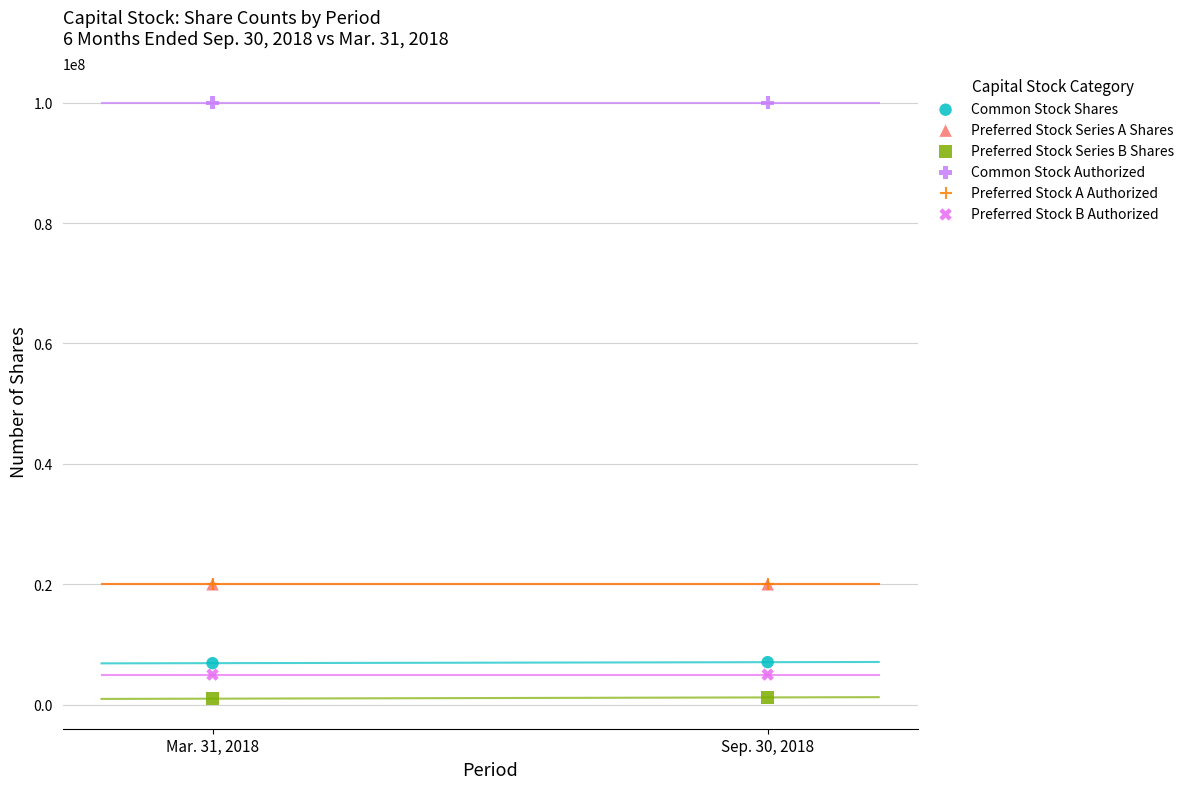

What are all the series names shown in the legend?

Common Stock Shares, Preferred Stock Series A Shares, Preferred Stock Series B Shares, Common Stock Authorized, Preferred Stock A Authorized, Preferred Stock B Authorized